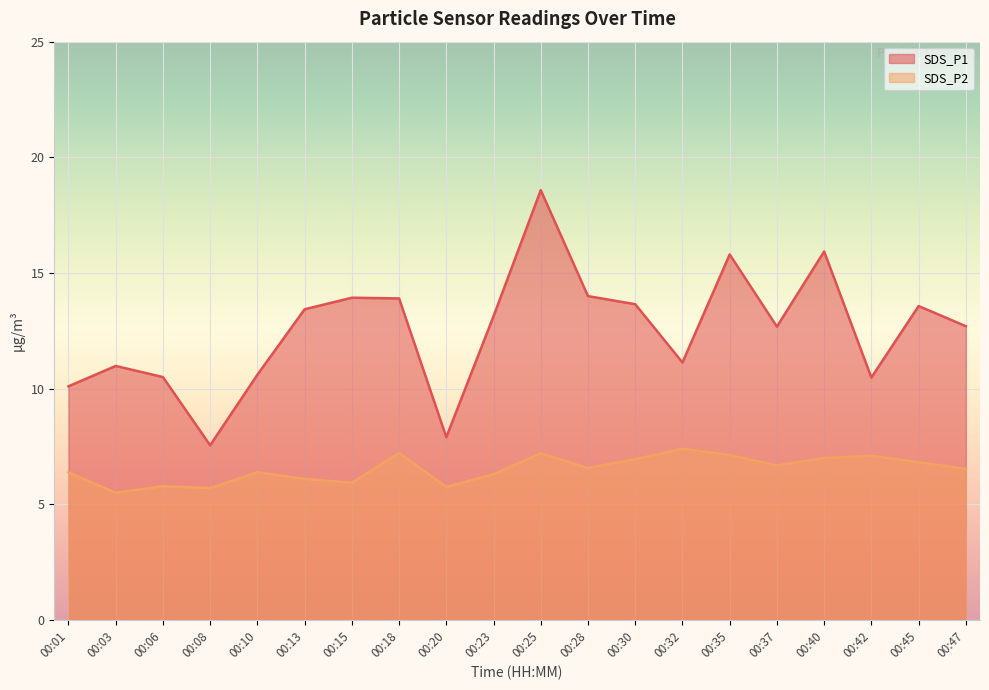

The value of SDS_P1 at 00:47 is 12.7. True or false?

True